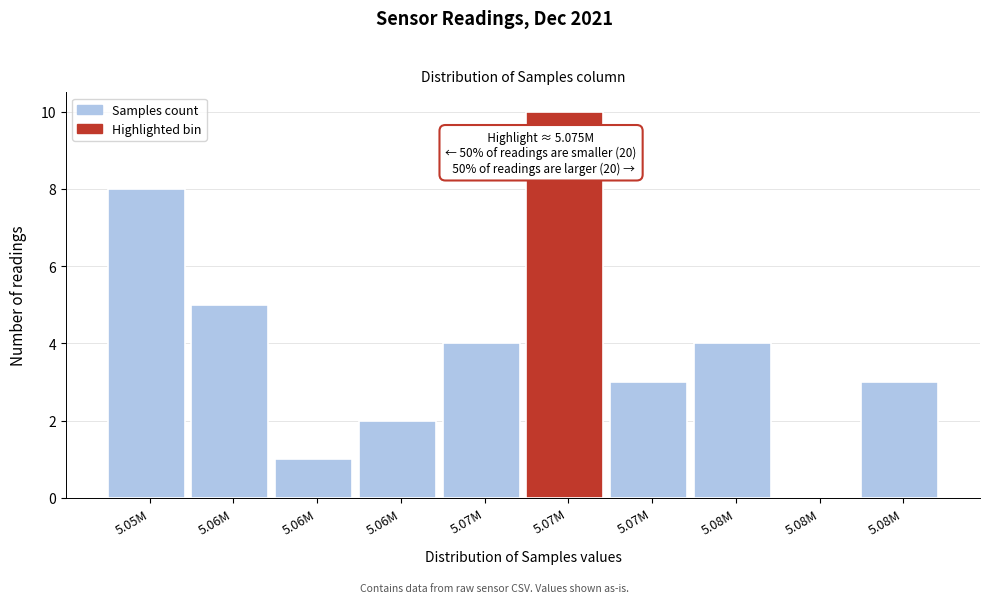

Are the bars horizontal?

No